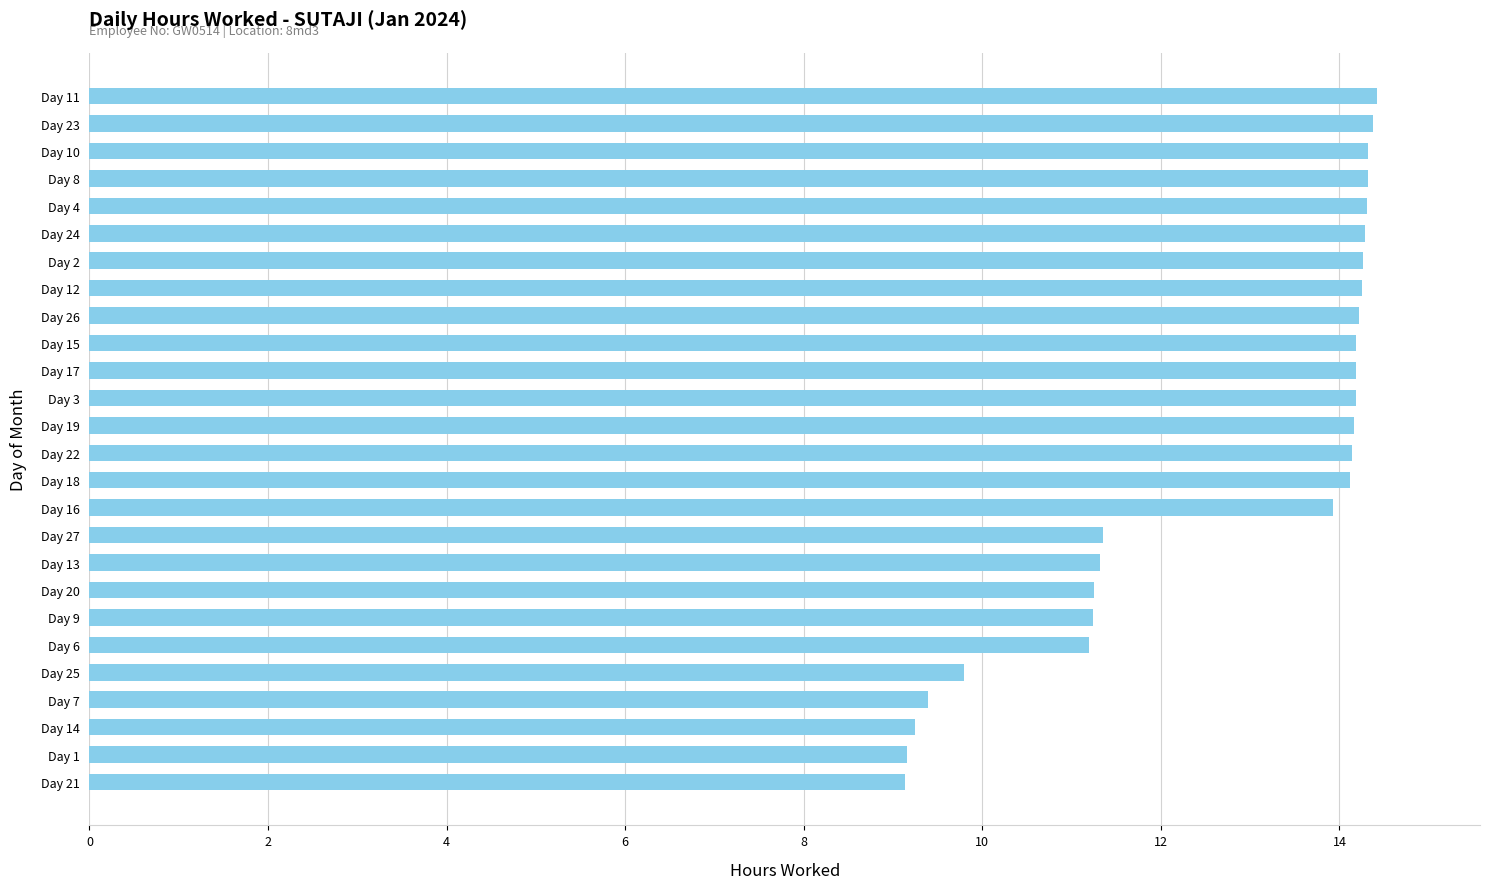

True or false: the data shows 6.3 at Day 13.

False